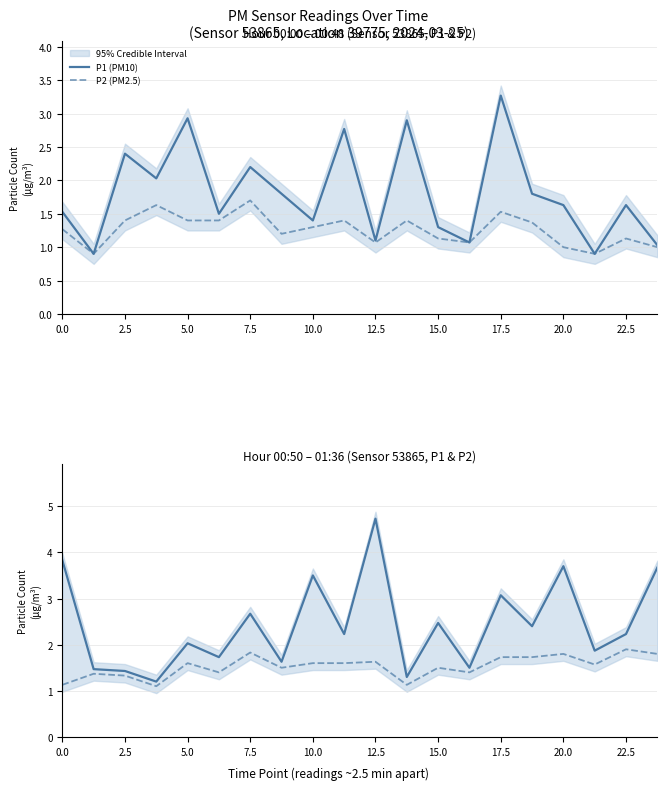

Is the value of P2 (PM2.5) at 13 greater than the value of P1 (PM10) at 14?

No